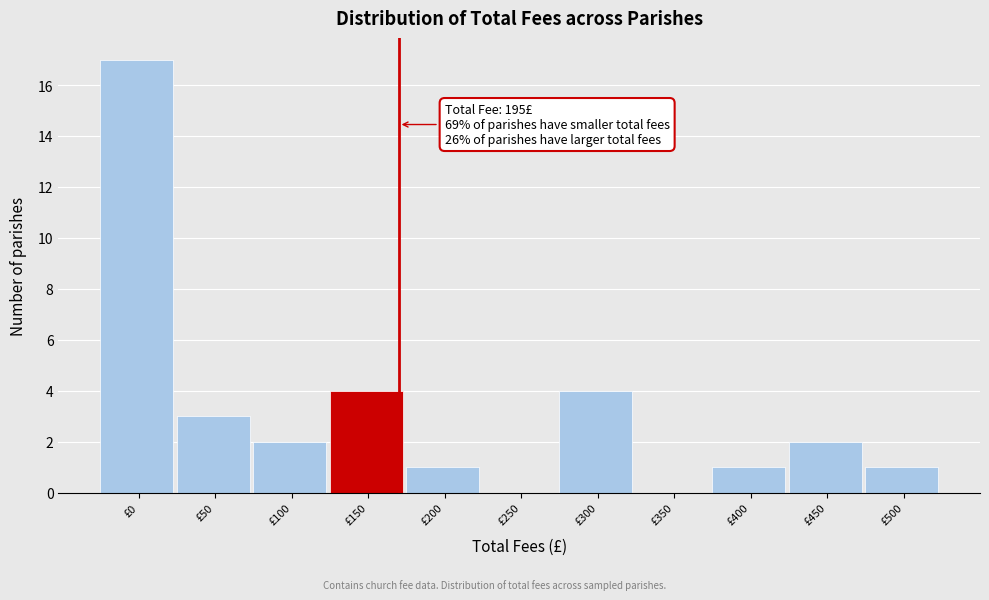

Reading right to left, list all the values displayed in this chart.

£500=1	£450=2	£400=1	£350=0	£300=4	£250=0	£200=1	£150=4	£100=2	£50=3	£0=17